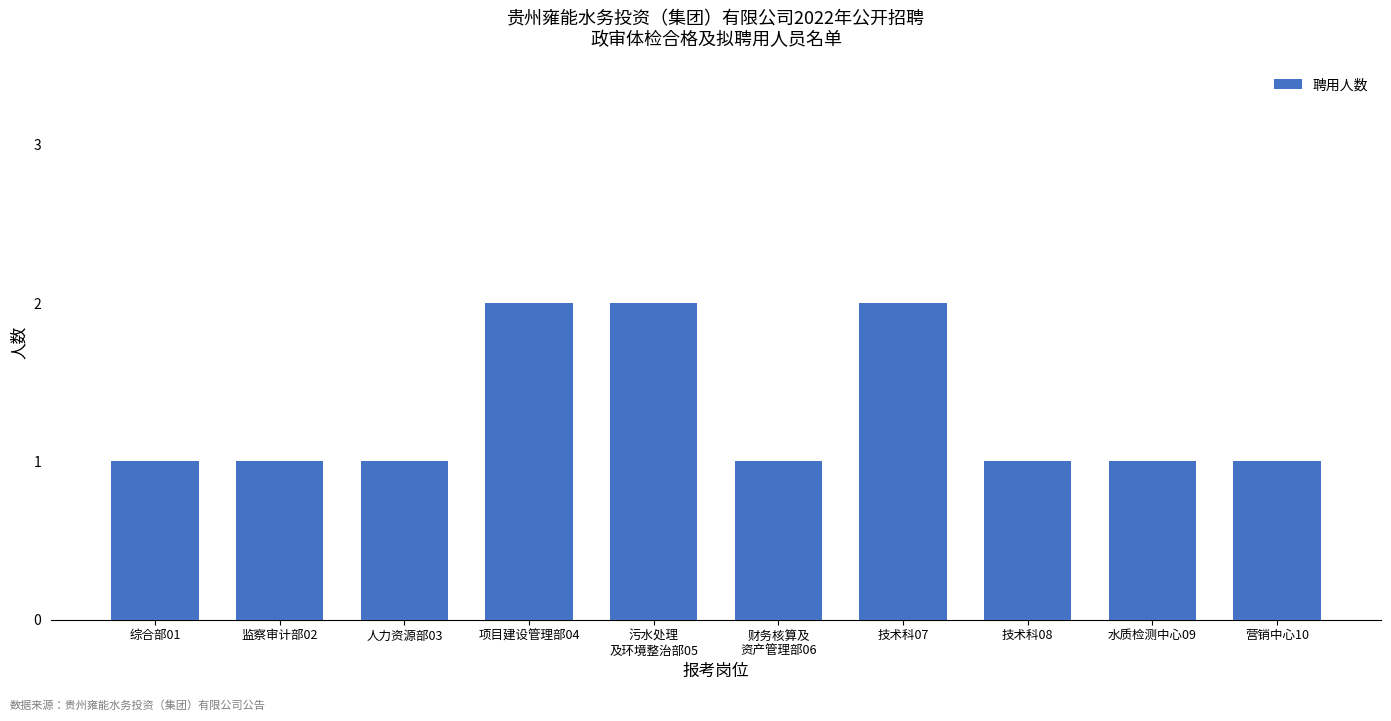

What is the label of the 6th bar from the right?

污水处理
及环境整治部05